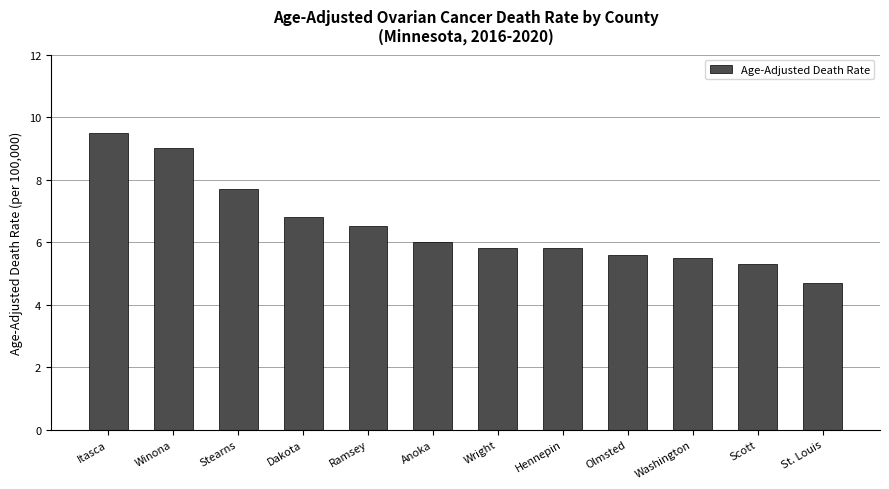

Reading right to left, list all the values displayed in this chart.

4.7	5.3	5.5	5.6	5.8	5.8	6.0	6.5	6.8	7.7	9.0	9.5